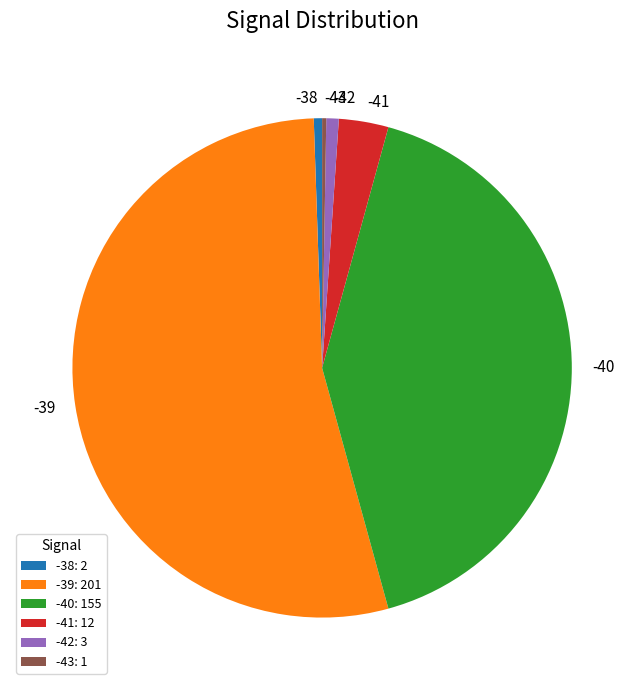

Is it true that -38: 2 is 8% of the pie?

False